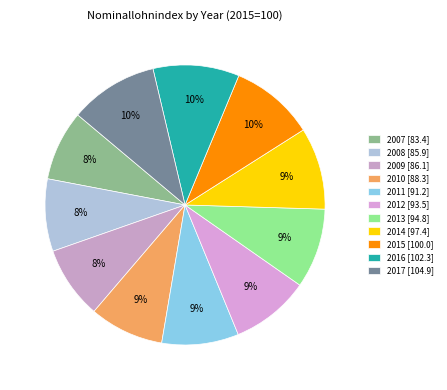

Count the number of slices in the pie.

11